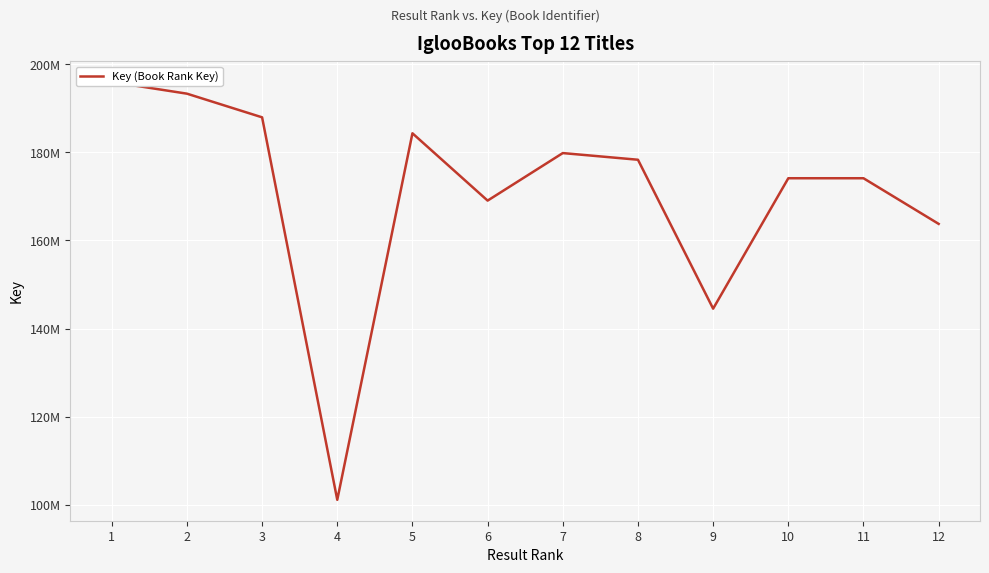

What is the minimum value shown in the chart?

101149281